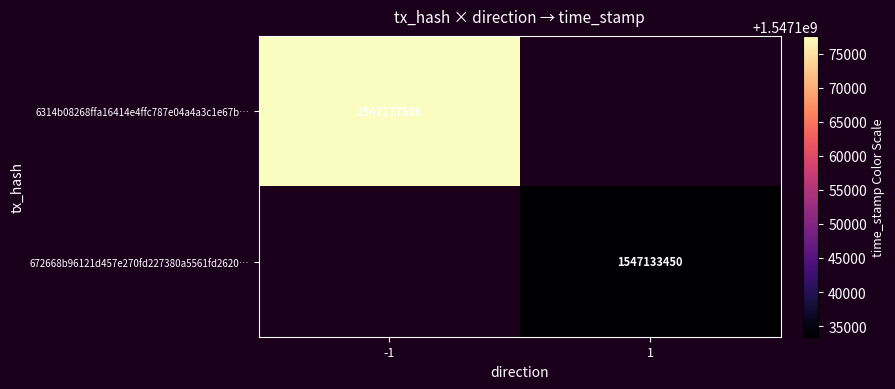

Is the value of 672668b96121d457e270fd227380a5561fd2620… at 1 greater than the value of 6314b08268ffa16414e4ffc787e04a4a3c1e67b… at -1?

No